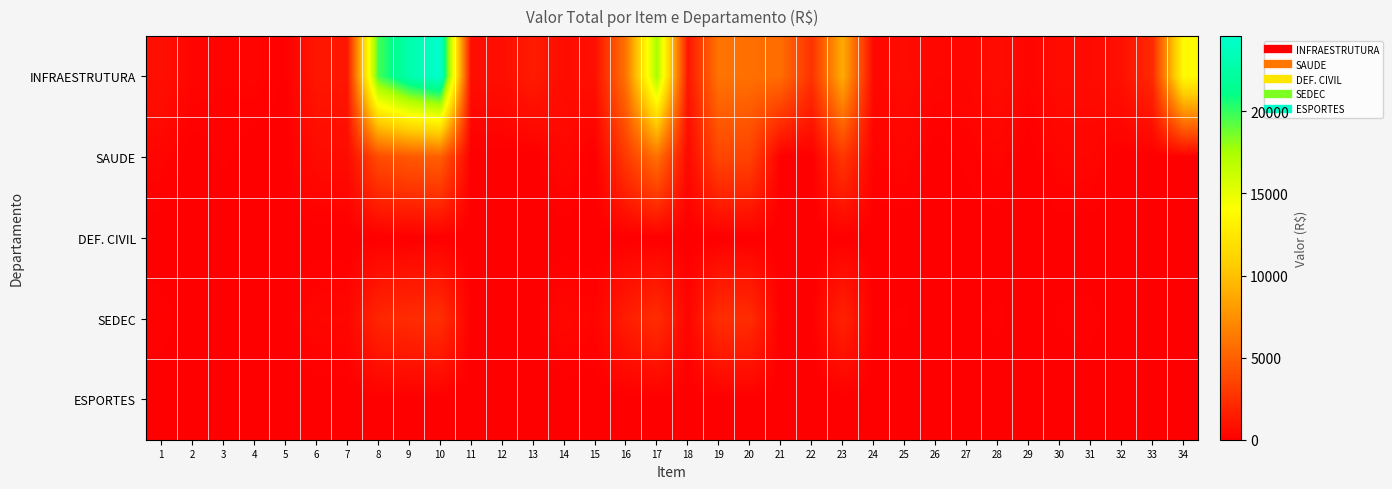

Which series has the largest range (max minus min)?

INFRAESTRUTURA